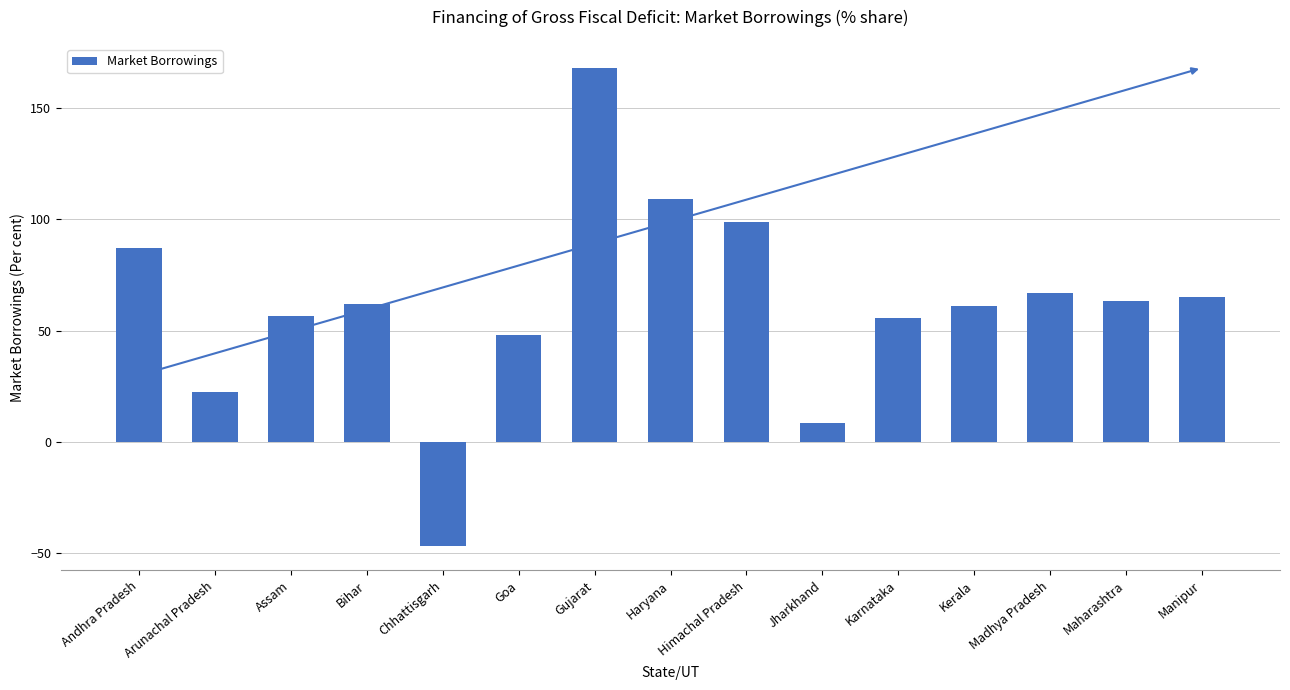

What is the difference between the second highest and second lowest values?

100.3